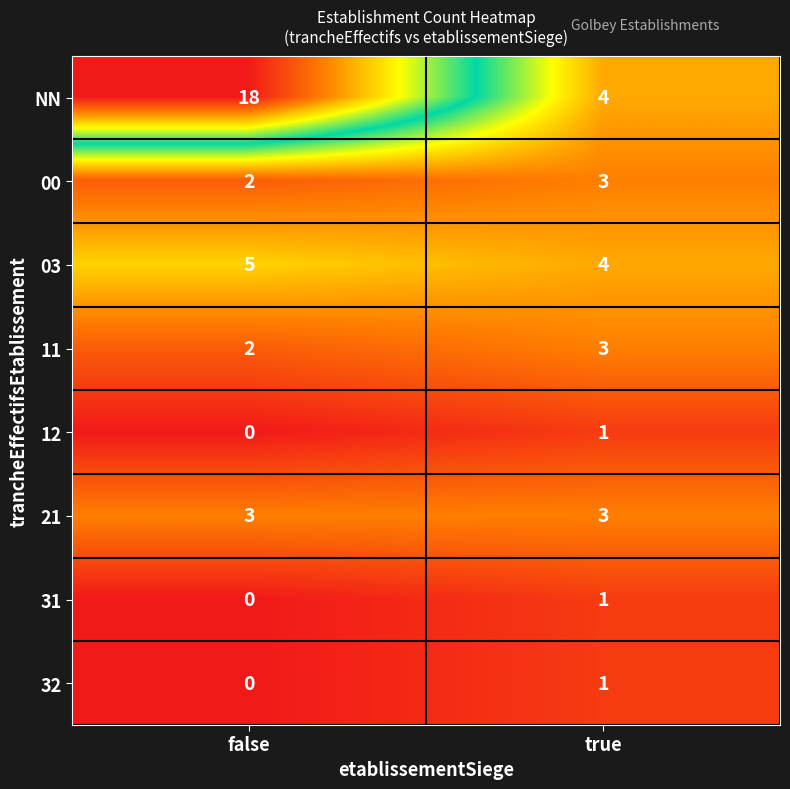

Is it true that 11 equals 3 at false?

False